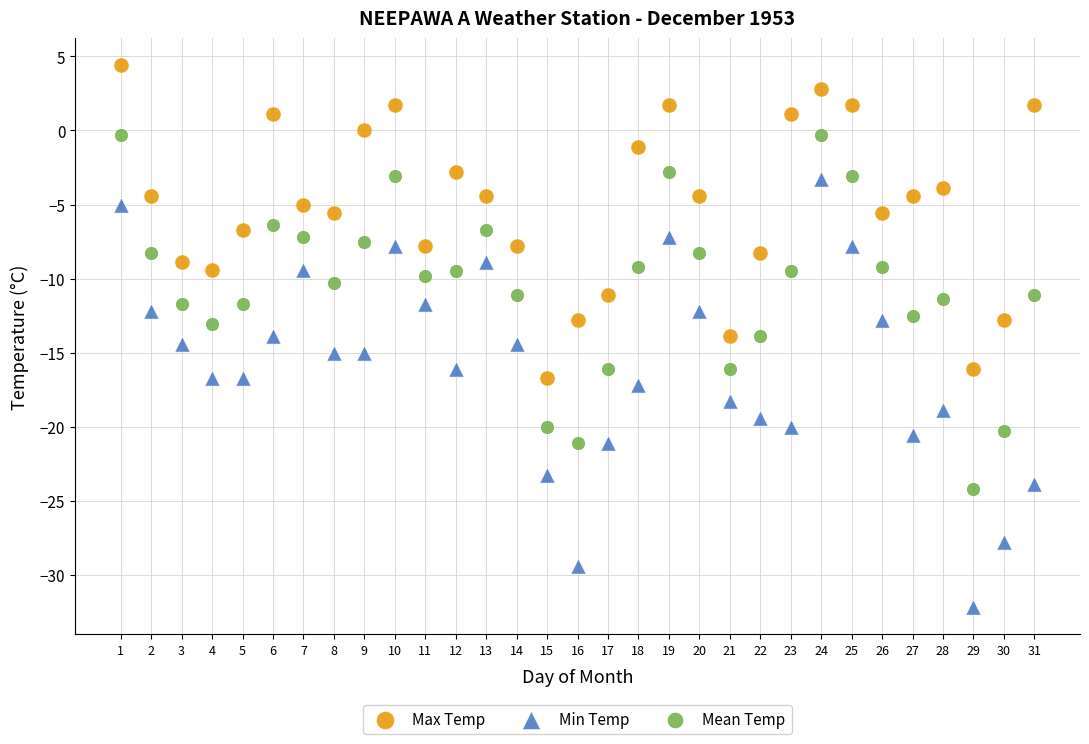

Which series has the widest spread of Y values?

Min Temp